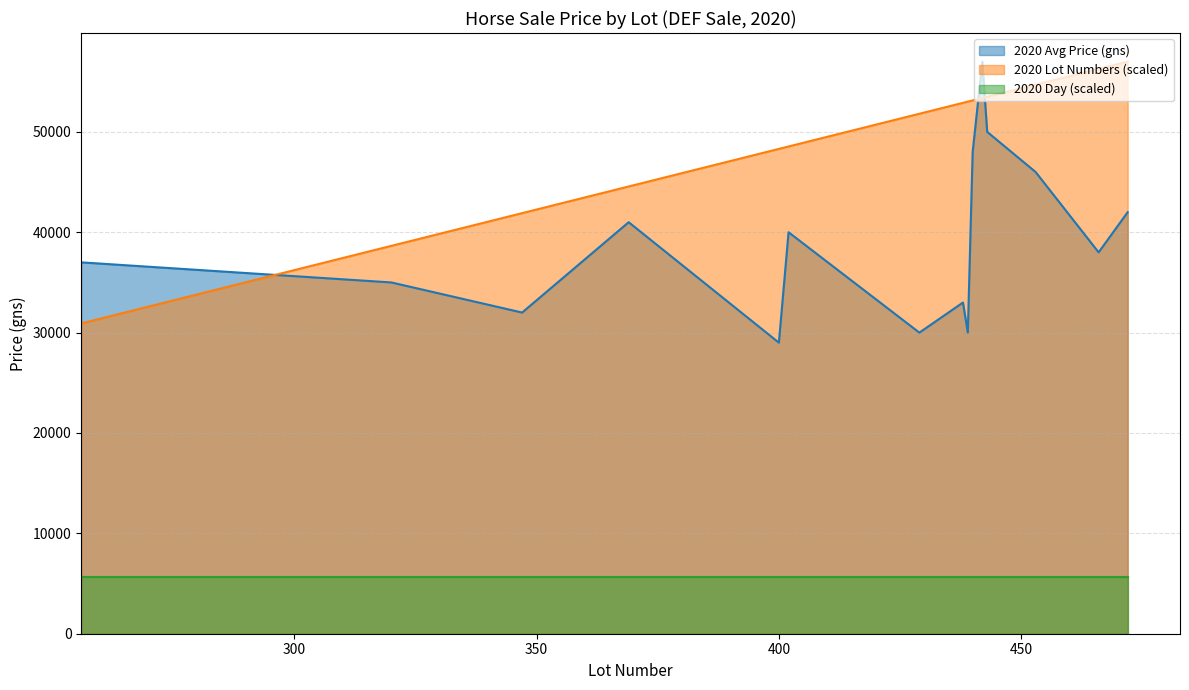

How many lines are shown in the chart?

3